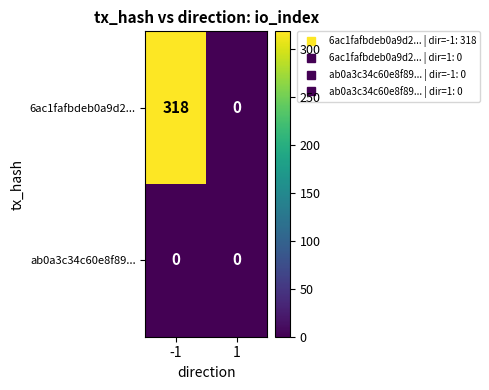

What is the approximate value of 6ac1fafbdeb0a9d2... at -1?

318